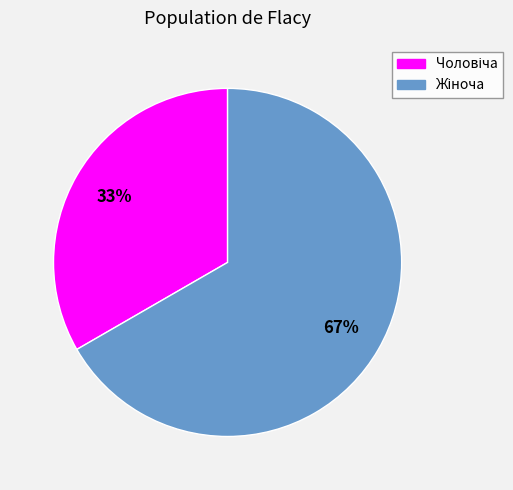

To the nearest percent, what is the average slice percentage?

50%